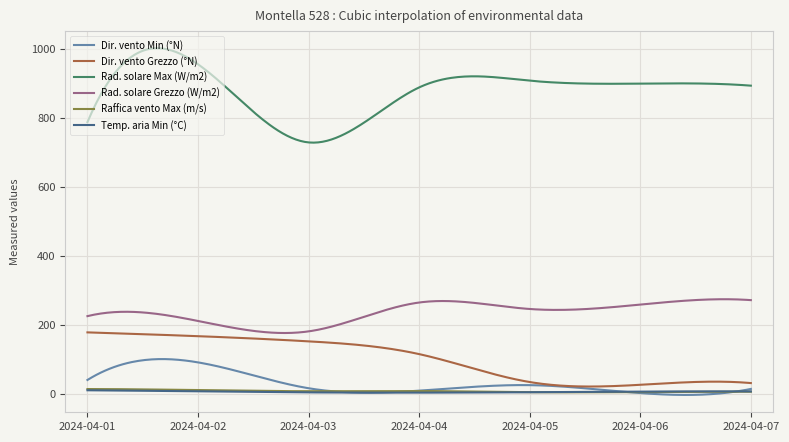

What is the difference between the maximum and minimum values in the Dir. vento Min (°N) series?

104.0